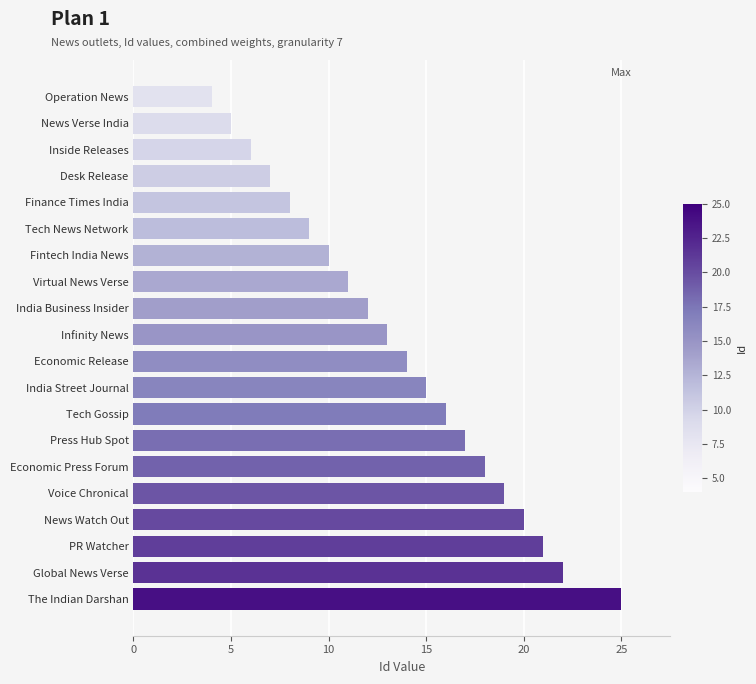

Is it true that the value at Finance Times India is 8?

True